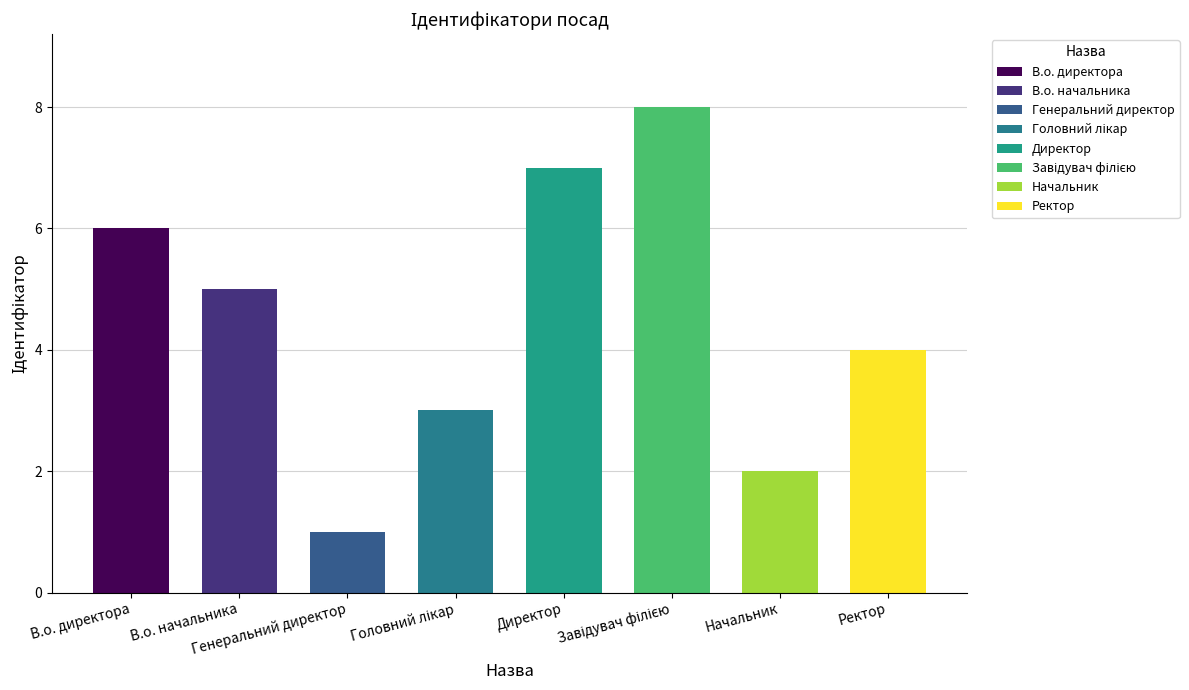

What value does the data have at Завідувач філією?

8